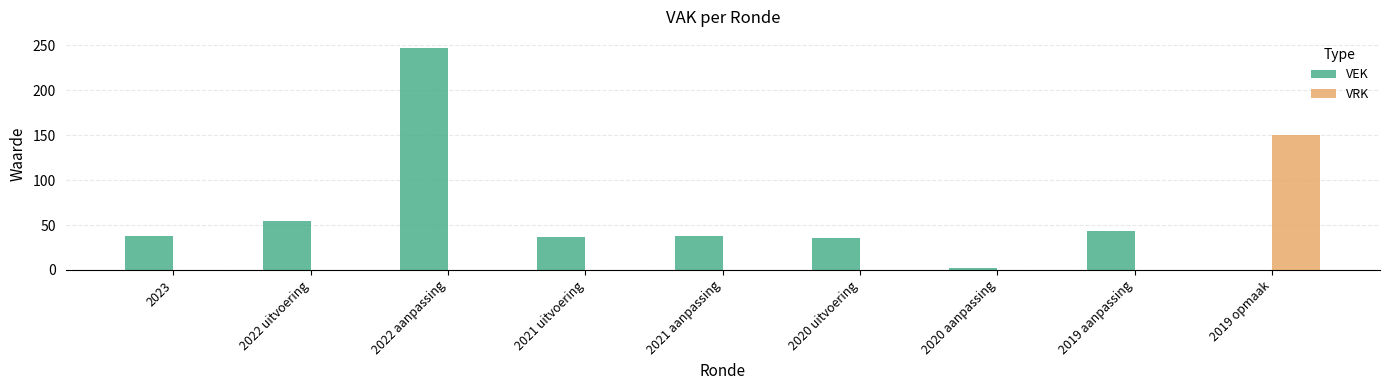

Where is VEK nearest to the value 123?

2022 uitvoering